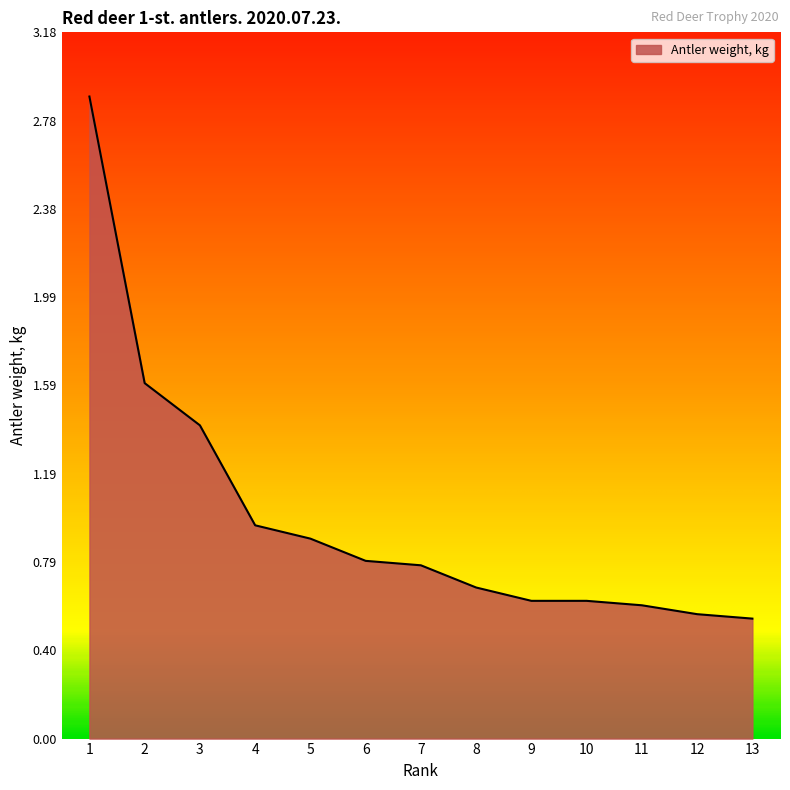

What is the difference between the values at 4 and 10?

0.3